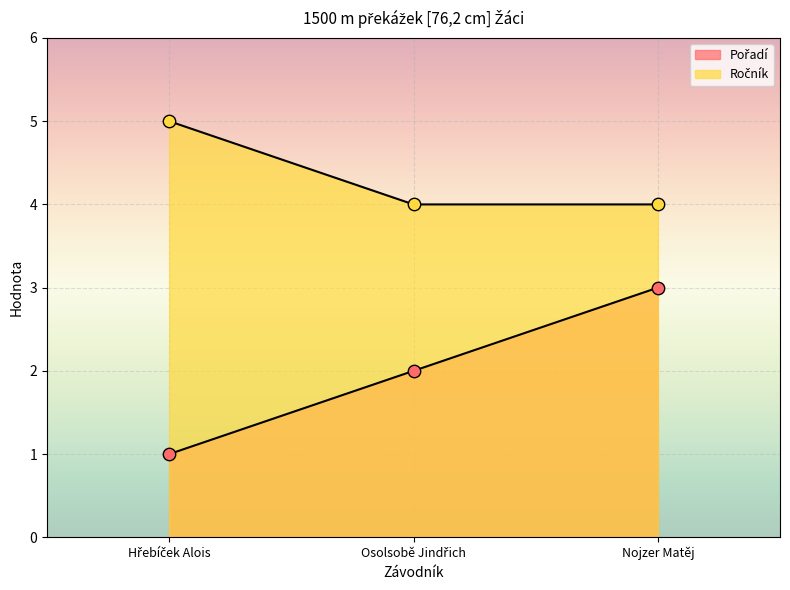

Which series reaches the minimum Y coordinate?

Pořadí